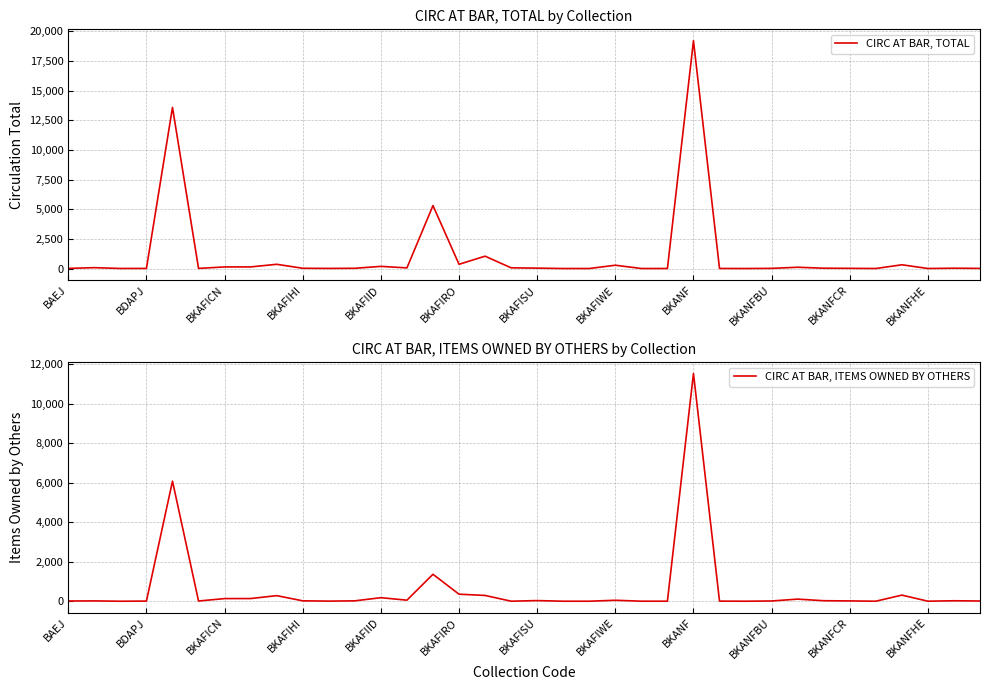

Where does the CIRC AT BAR, ITEMS OWNED BY OTHERS series first go above 20?

BKAFIID